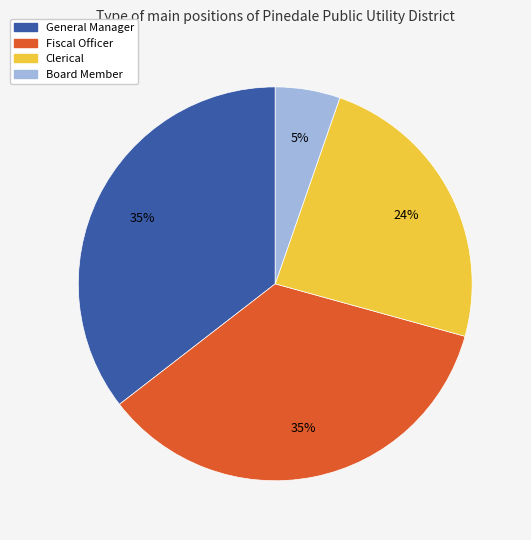

To the nearest percent, what is the difference between the Clerical and Board Member slice percentages?

19%